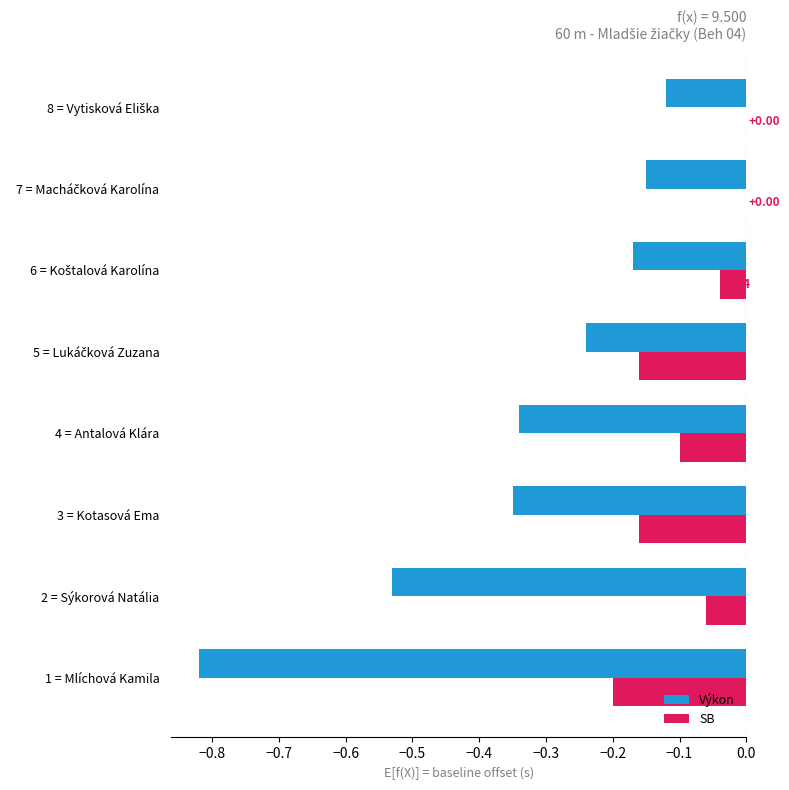

Which series has the largest total across all categories?

SB